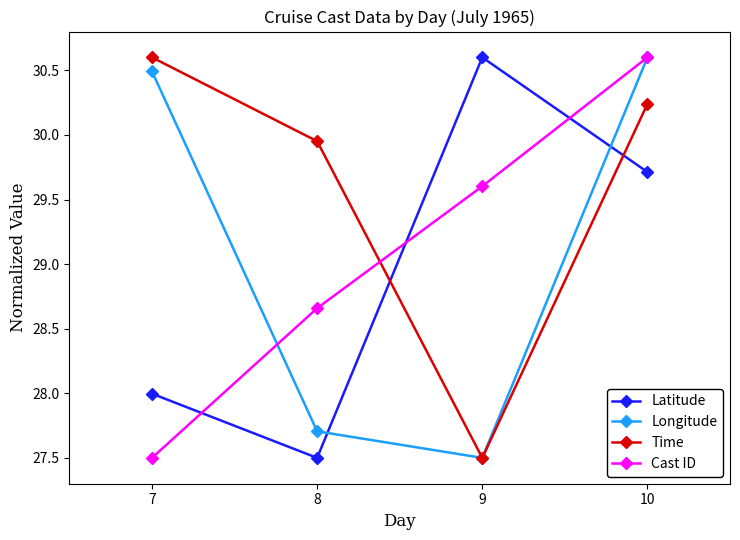

Is this an area chart (filled region under the line)?

No